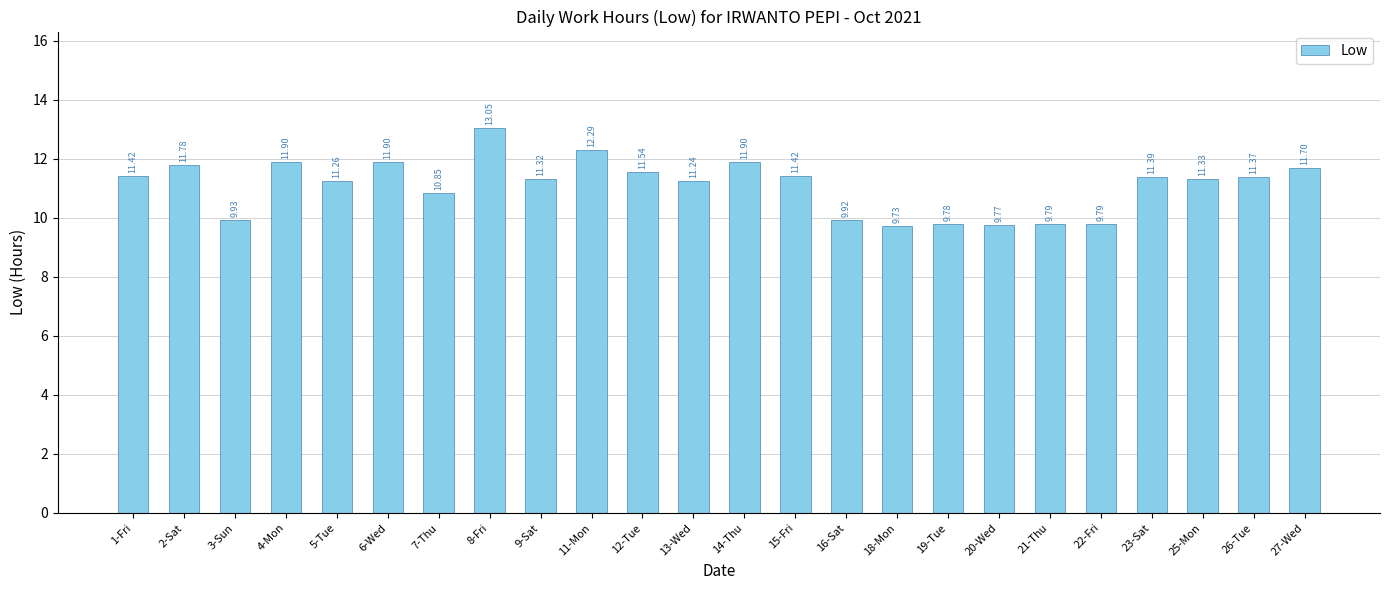

What is the difference between the maximum and minimum values?

3.3